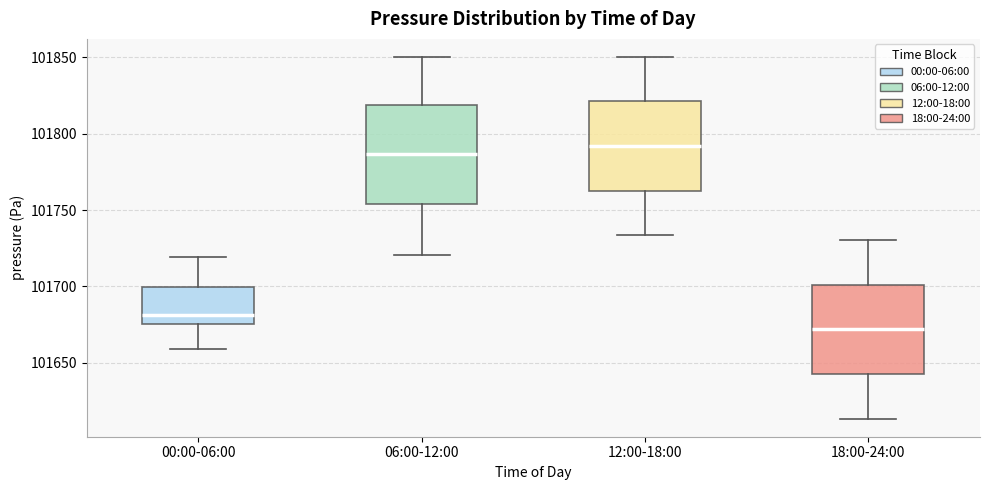

Where does the lower whisker of the box for 12:00-18:00 end on the y-axis? The values are not printed on the chart, so give them approximately, as read against the axis.

101735